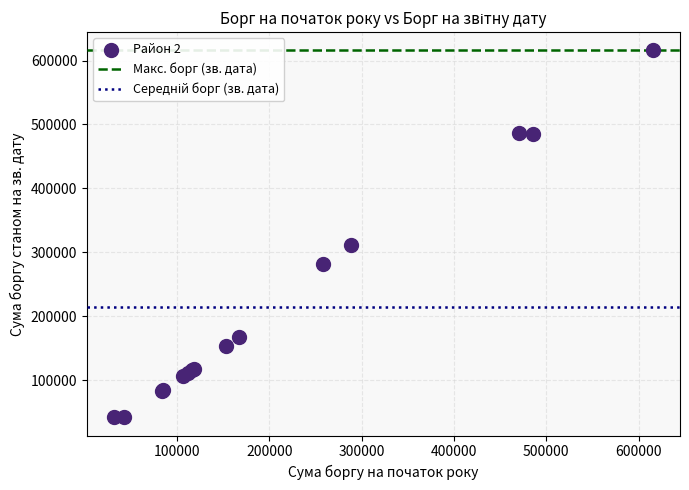

What Y value in the scatter plot is closest to 329007?

311311.8